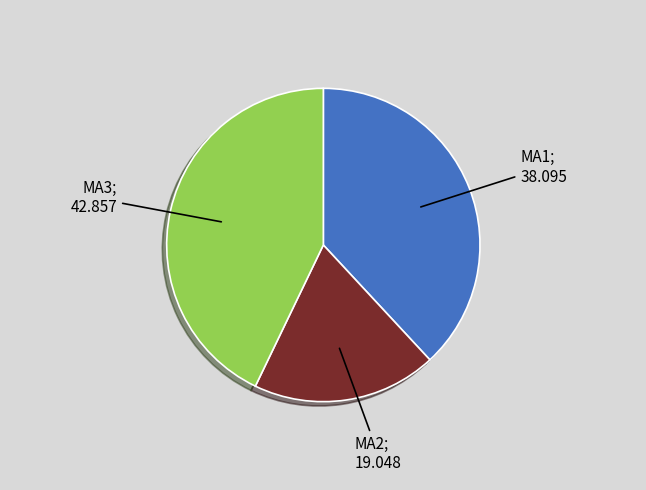

Is there any slice that represents more than half of the pie?

No